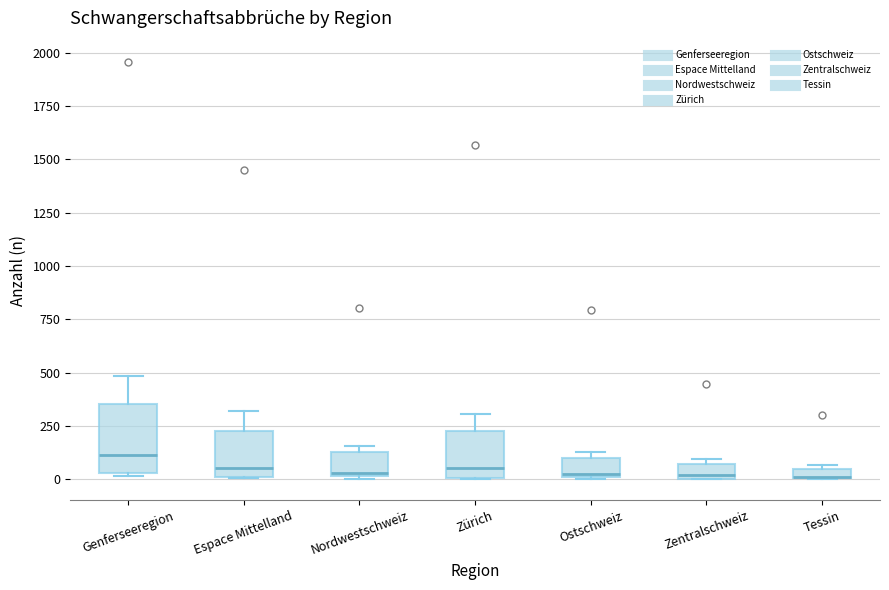

Where is the lower edge of the box for Genferseeregion on the y-axis? The values are not printed on the chart, so give them approximately, as read against the axis.

50